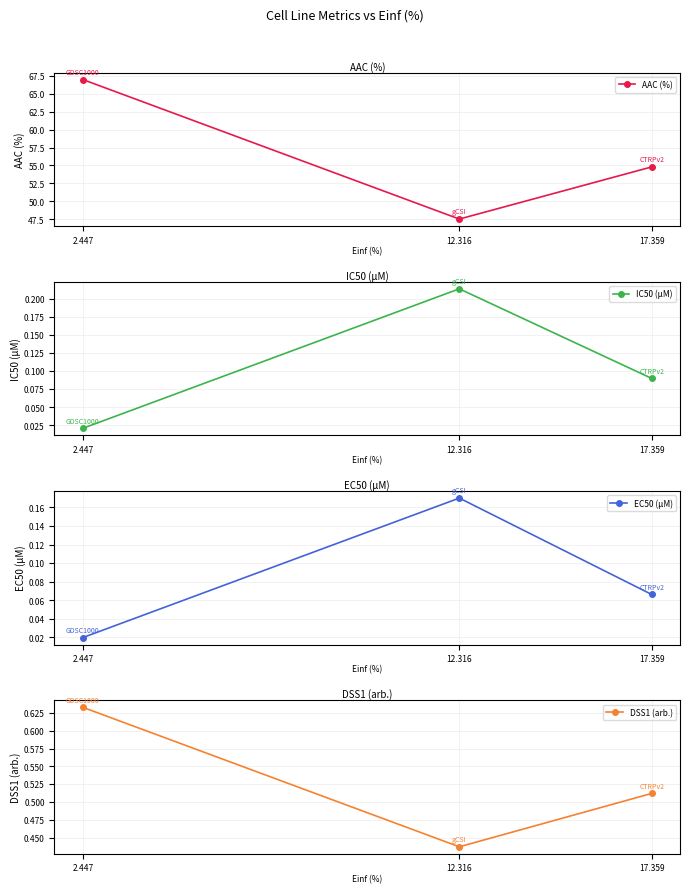

Which series has the widest spread of values?

AAC (%)